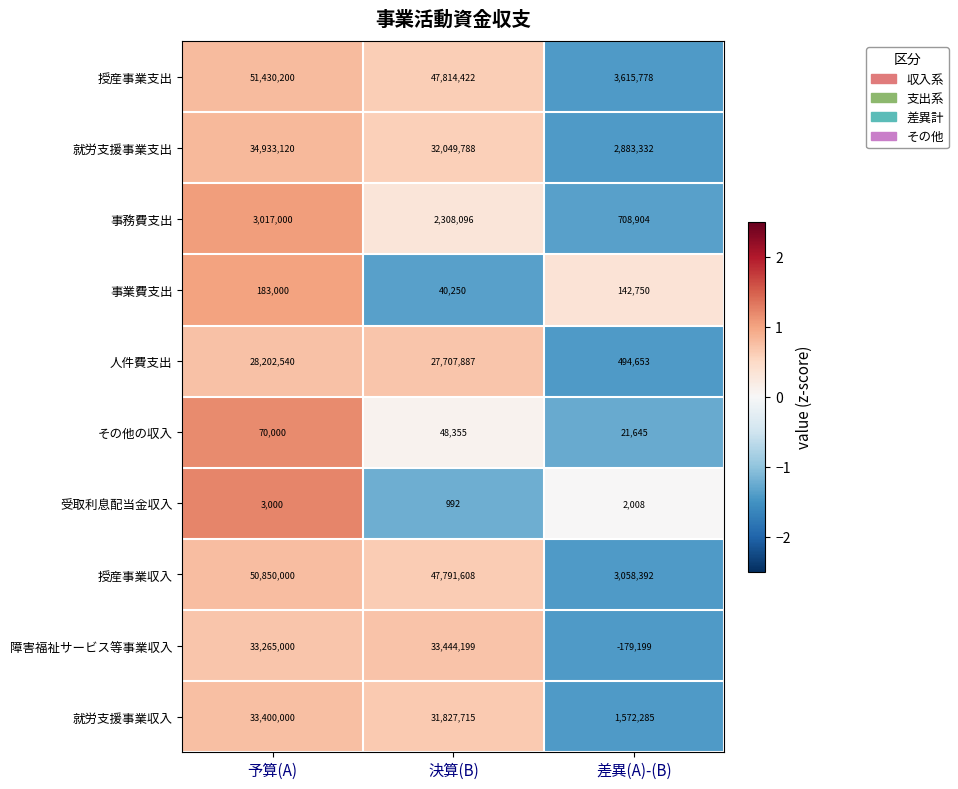

Where is 就労支援事業支出 nearest to the value 18908226?

決算(B)